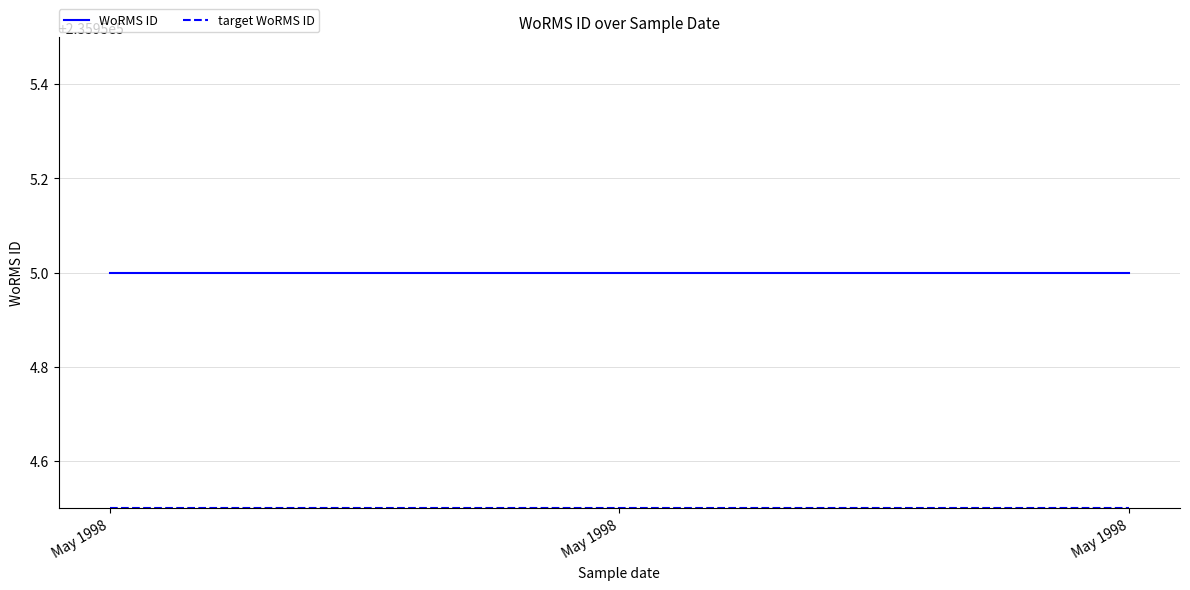

How many lines are shown in the chart?

2